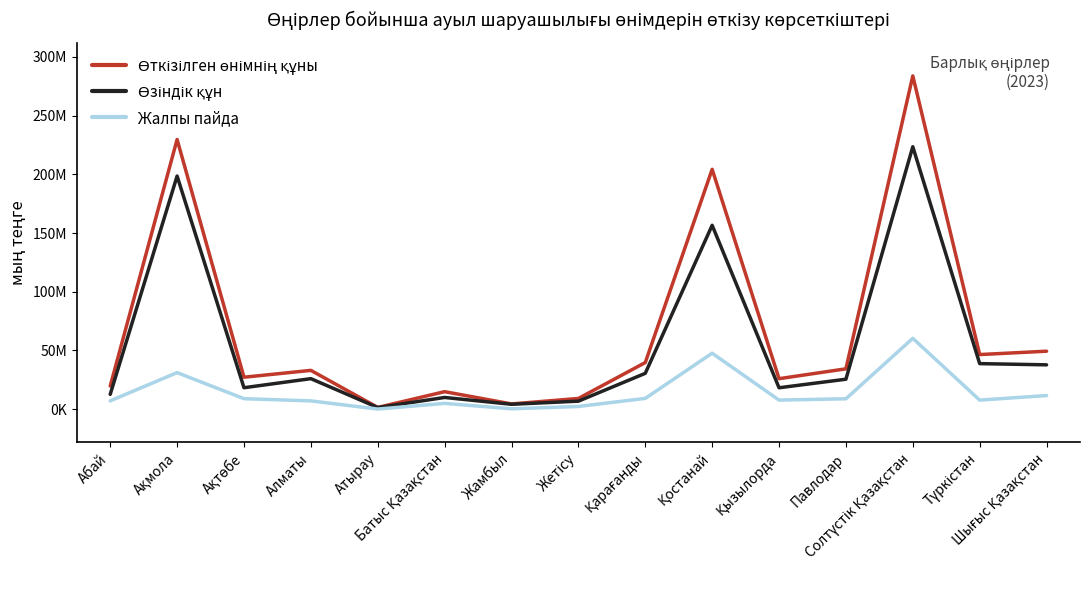

True or false: Өзіндік құн and Жалпы пайда intersect in this chart.

False